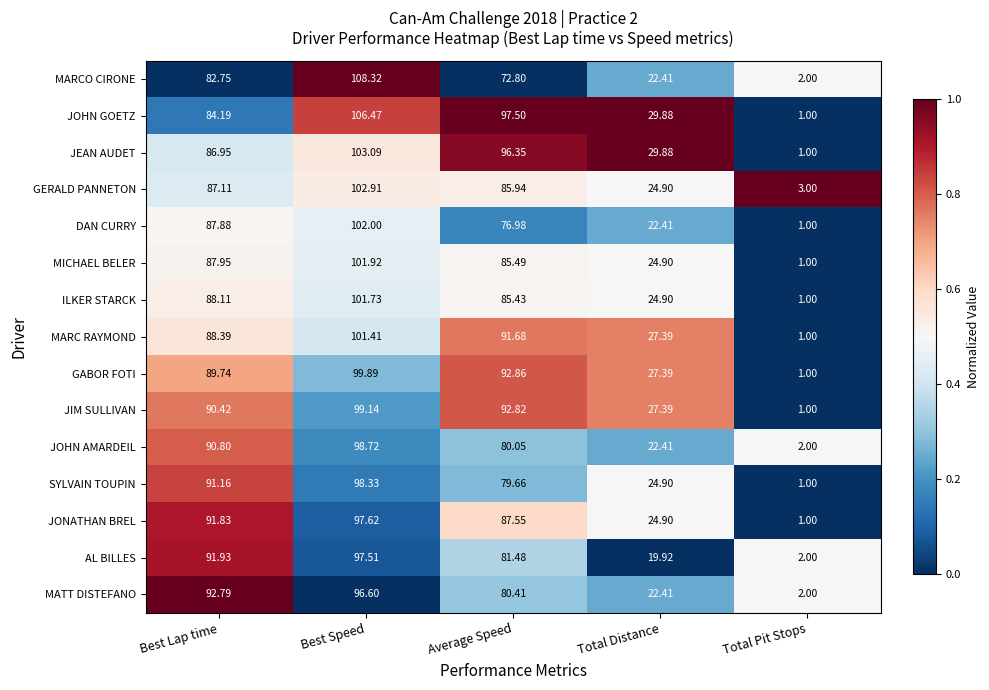

How many data points in ILKER STARCK are above 85?

3